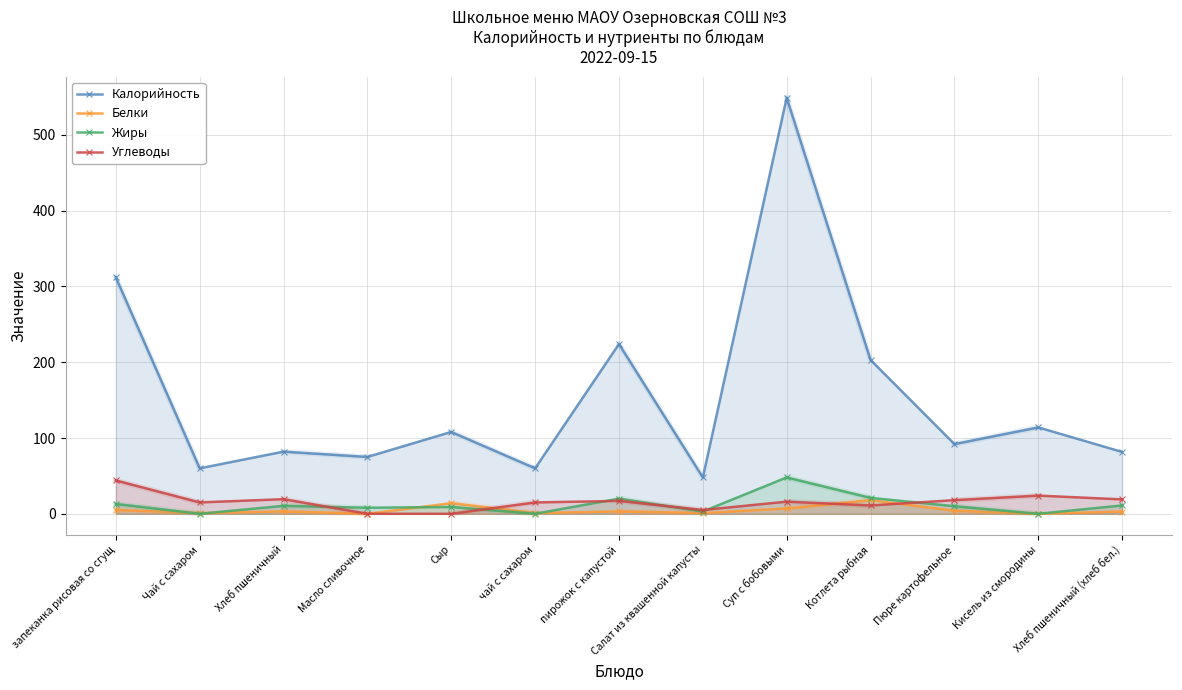

What is the sum of all Белки values?

60.3